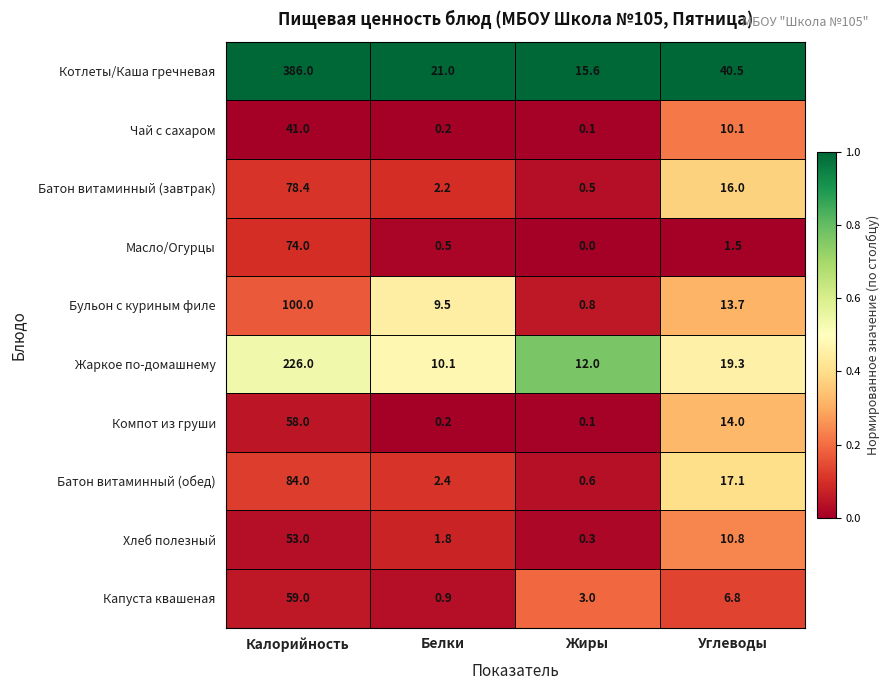

The value of Батон витаминный (обед) at Углеводы is 27.9. True or false?

False